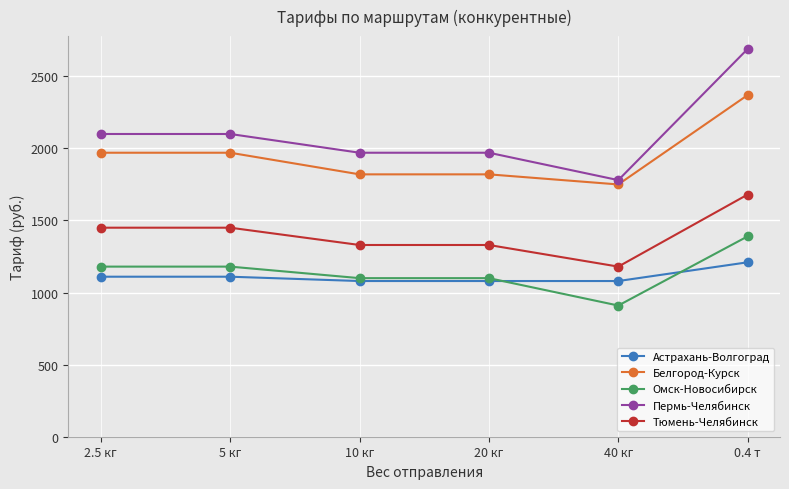

Is it true that Пермь-Челябинск equals 1780 at 40 кг?

True